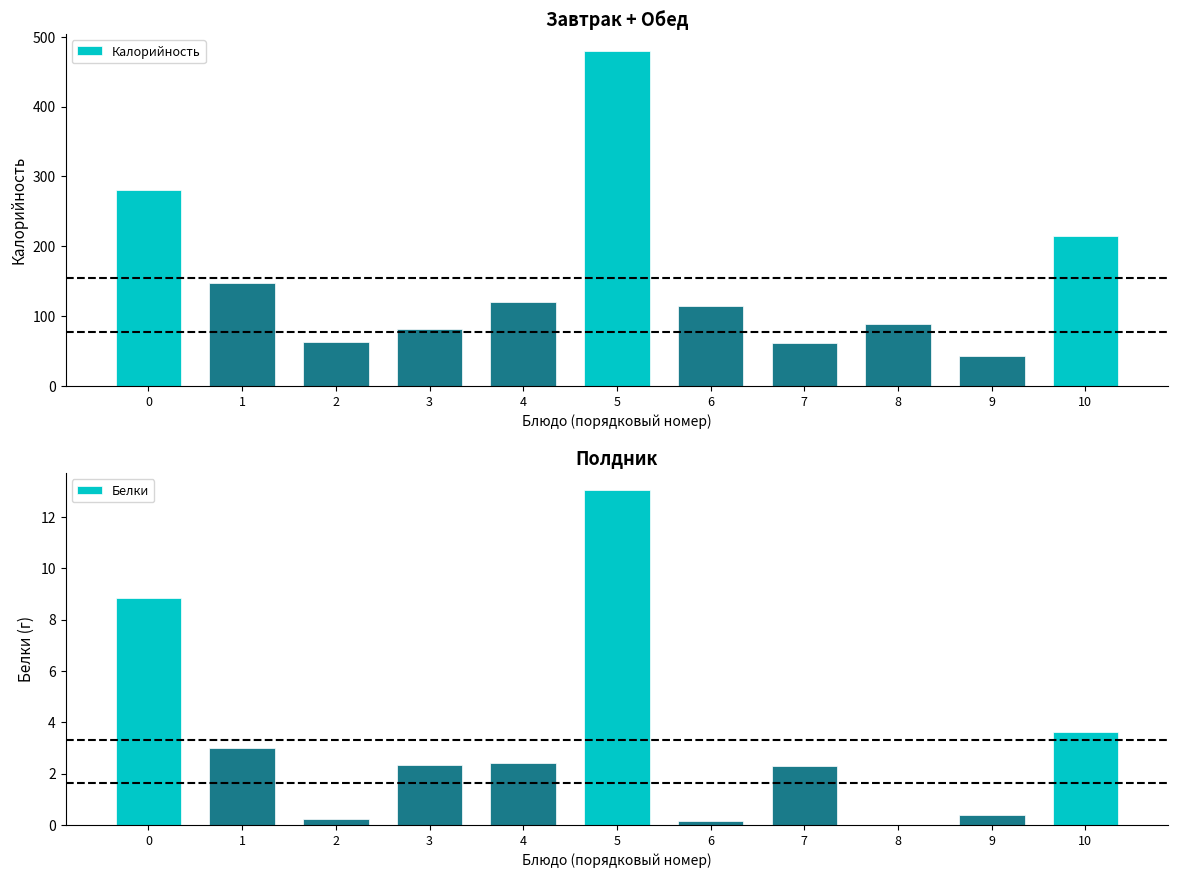

Between 2 and 6, which series saw the biggest shift?

Калорийность